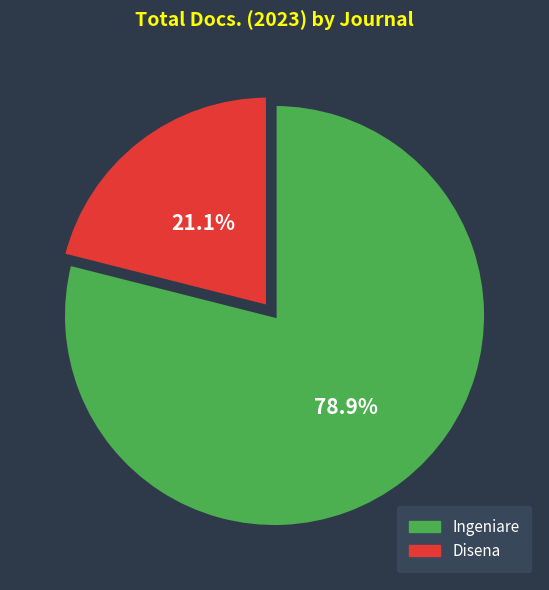

What is the ratio of the value at Disena to the value at Ingeniare?

0.3